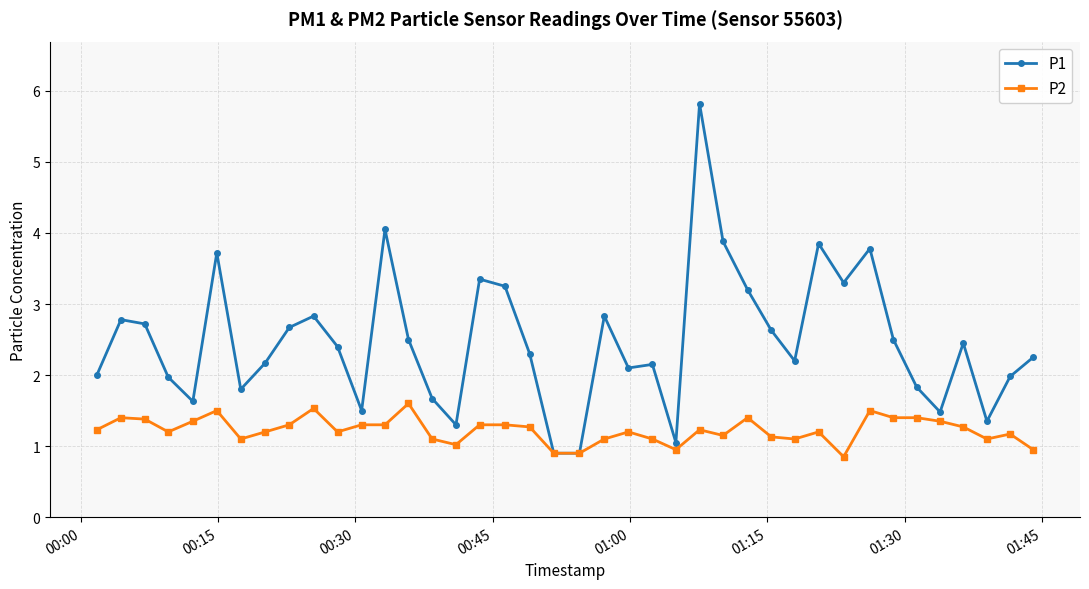

Rank the series by their average value, from lowest to highest.

P2, P1